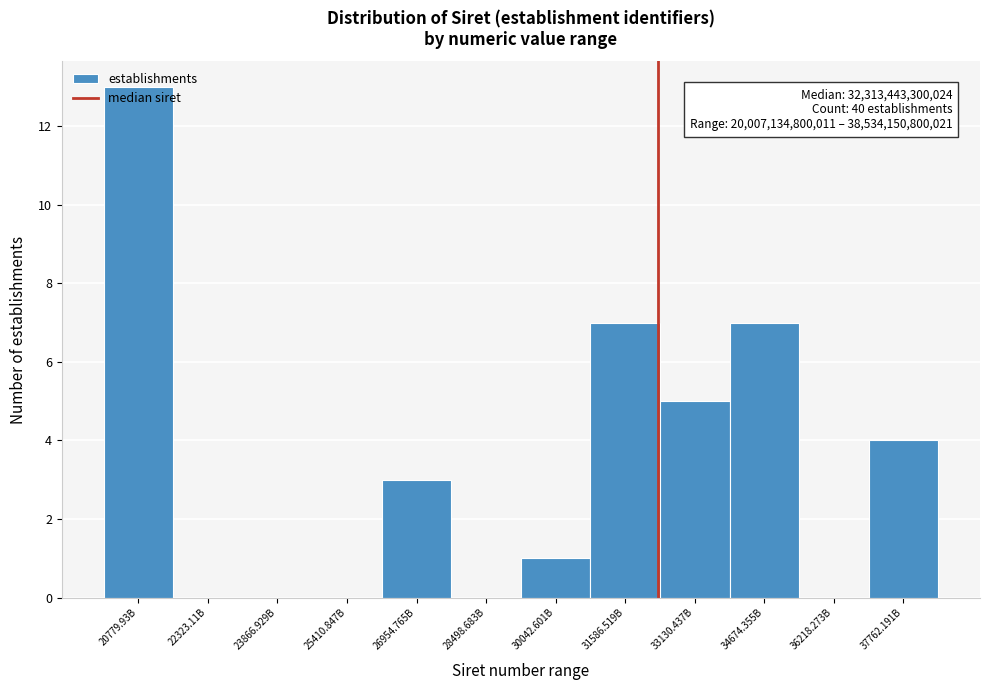

What is the sum of all values?

40